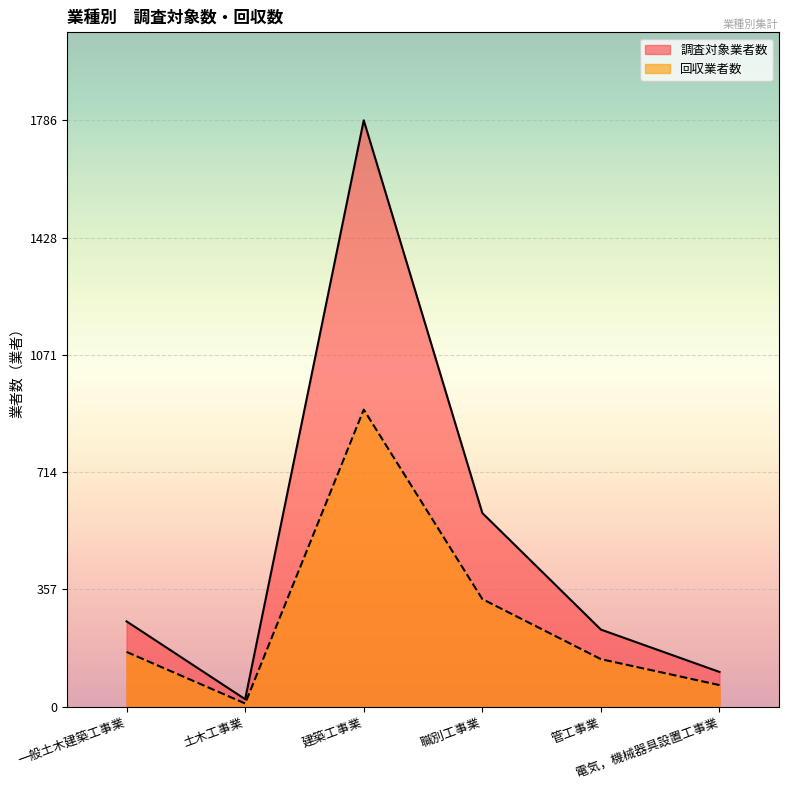

At which category does 回収業者数 reach its first local peak?

建築工事業